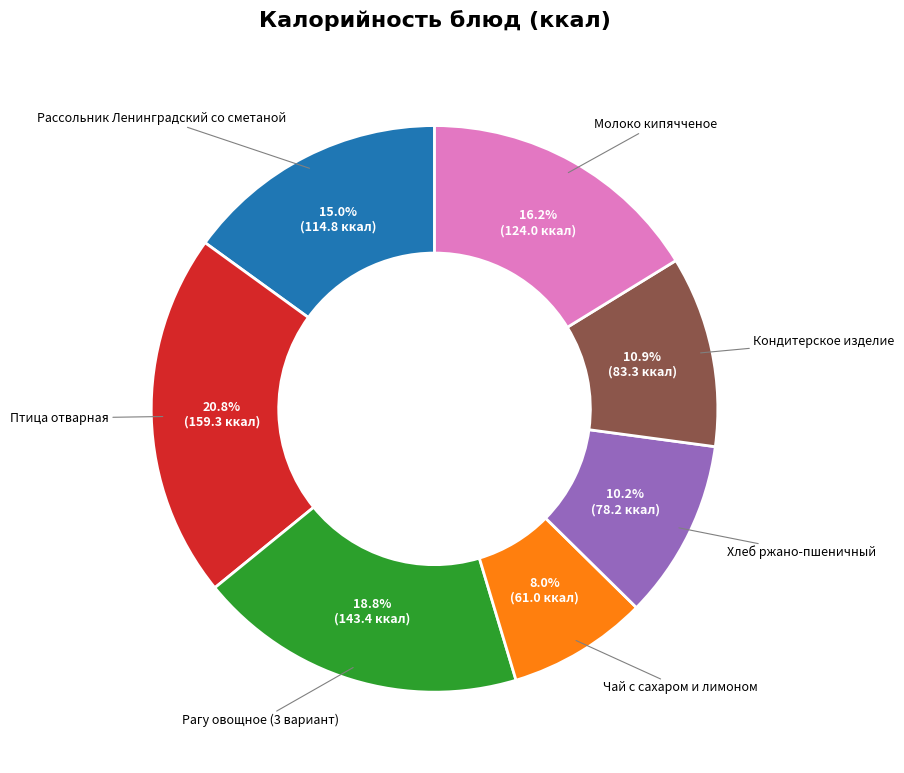

Does any single category account for the majority?

No